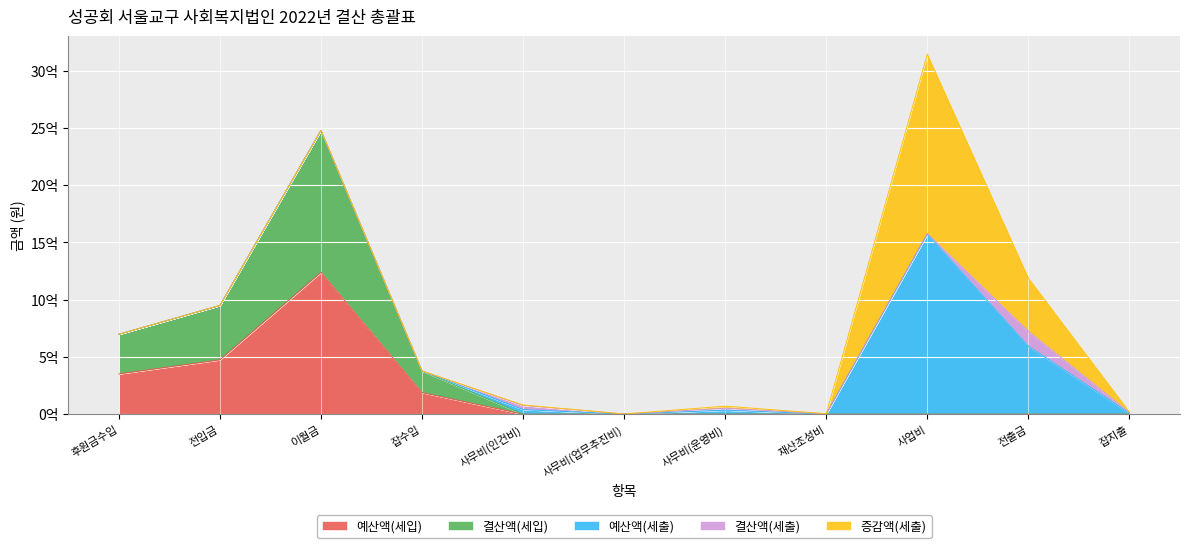

Which series has the largest total across all categories?

예산액(세입)